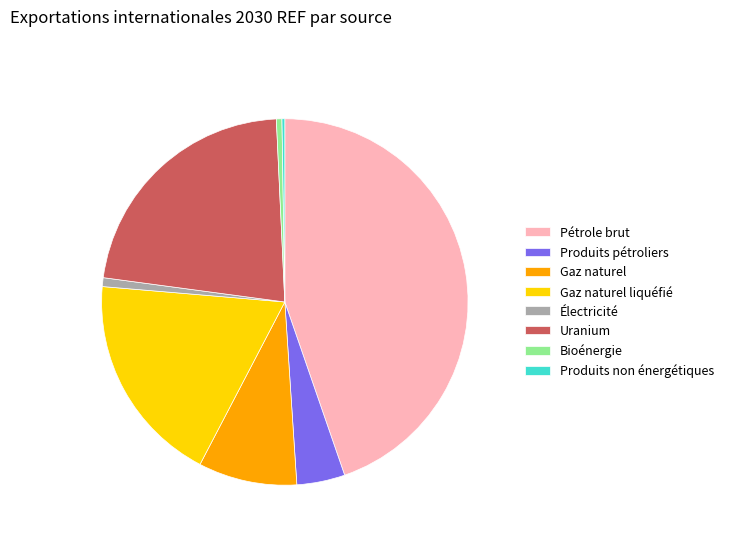

What is the largest slice in the pie chart?

Pétrole brut